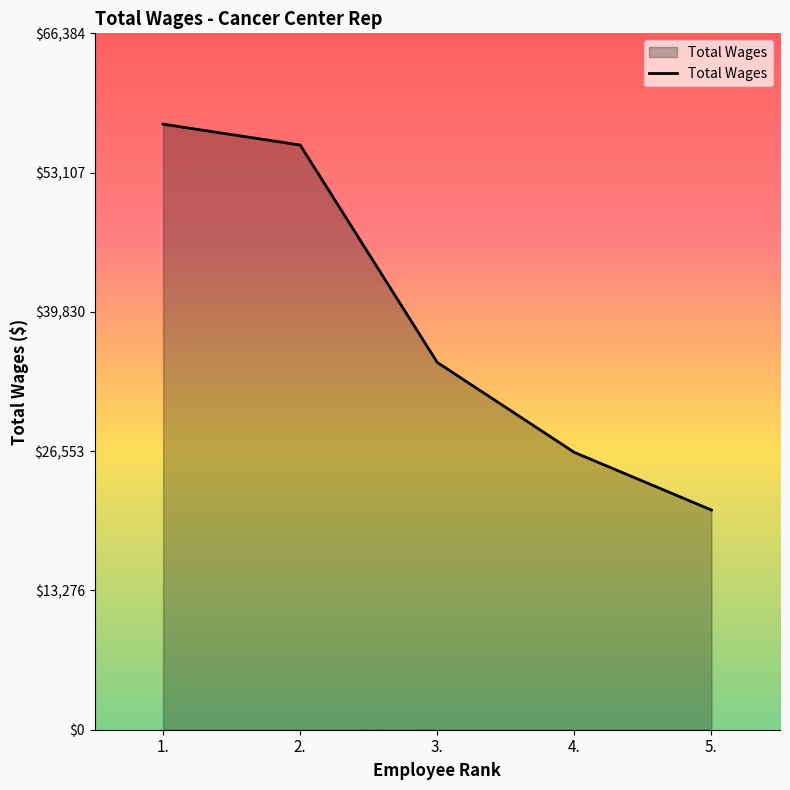

What is the difference between the second highest and second lowest values?

29300